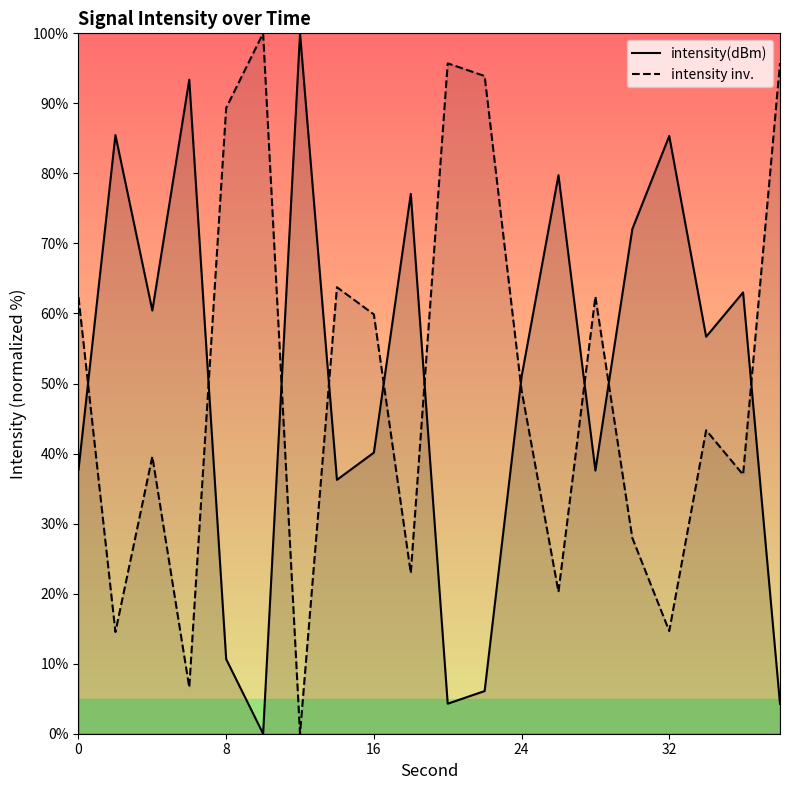

What is the sum of all intensity(dBm) values?

1001.1